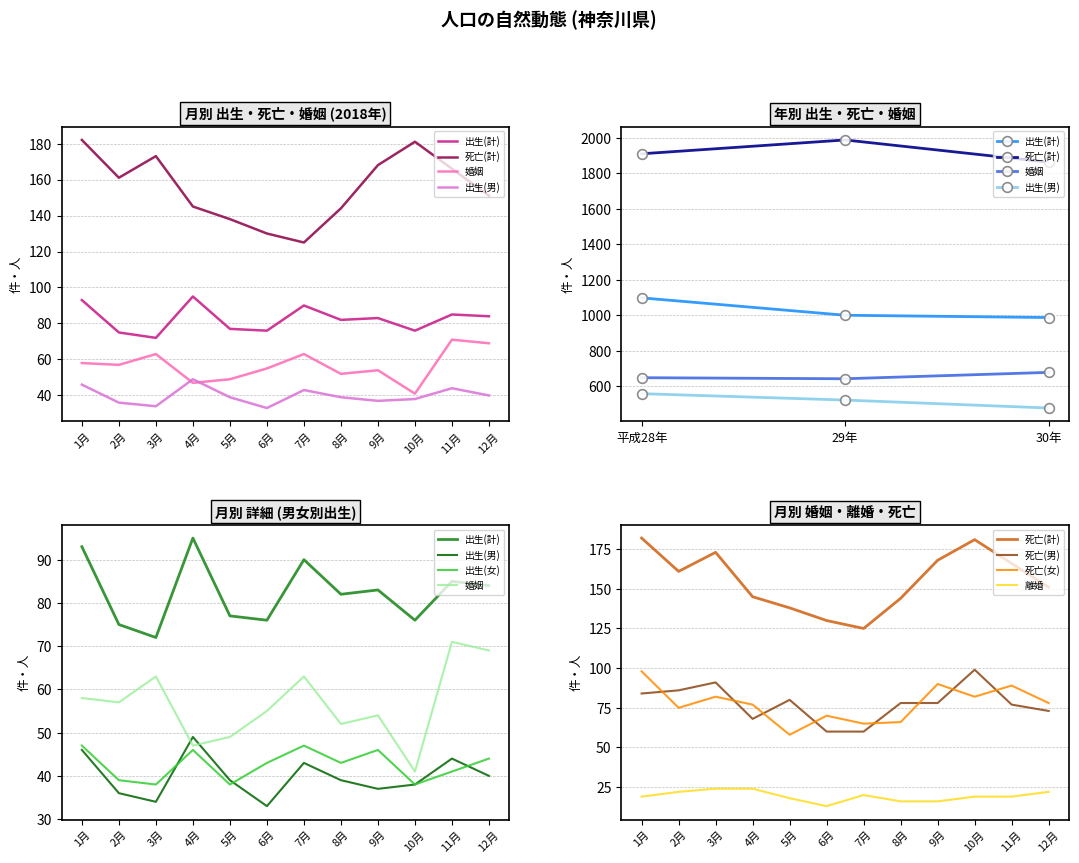

Which series has the largest range (max minus min)?

死亡(計)